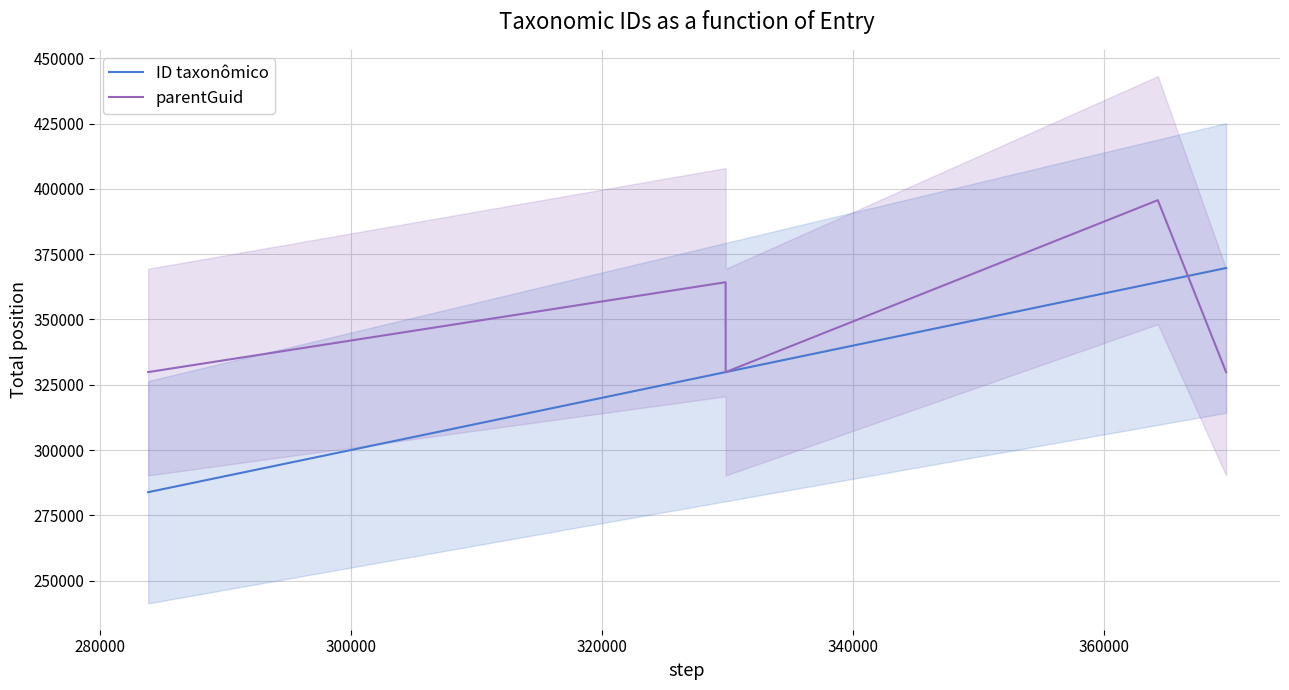

Which series has the largest total across all categories?

parentGuid